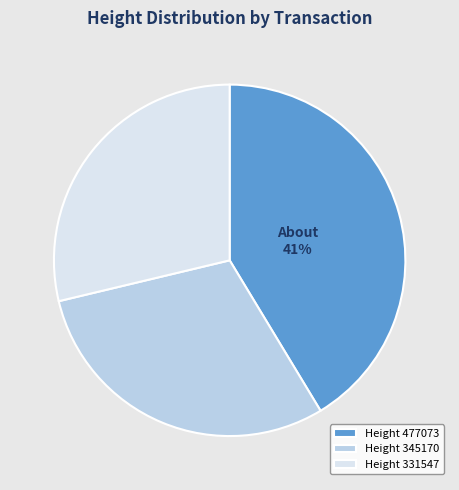

Between Height 331547 and Height 477073, which is larger?

Height 477073